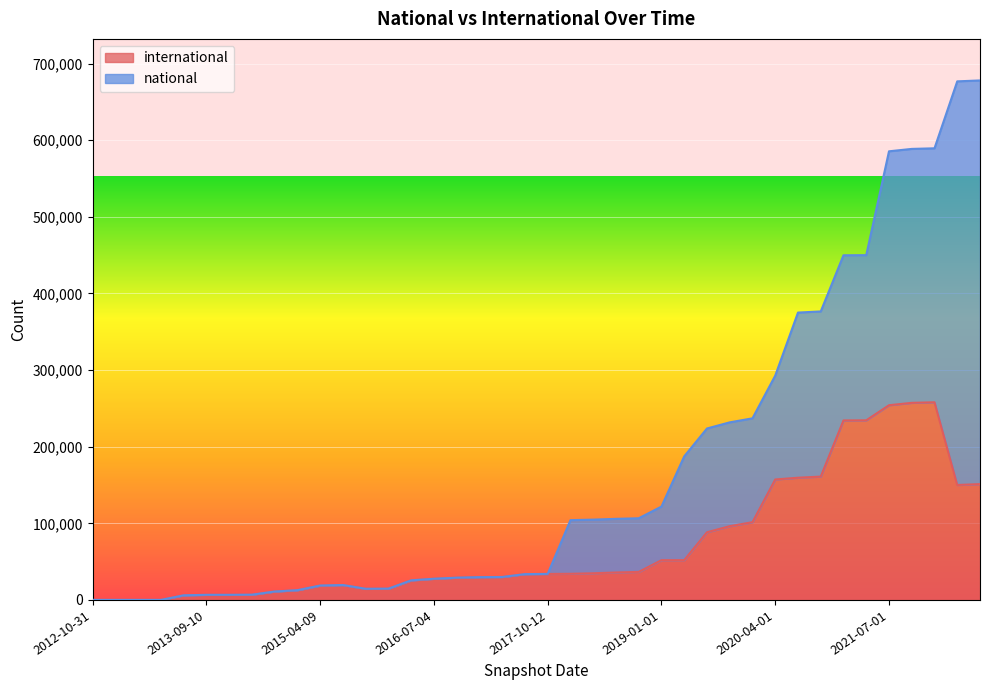

Is it true that the value at 2019-07-01 is 88321?

True